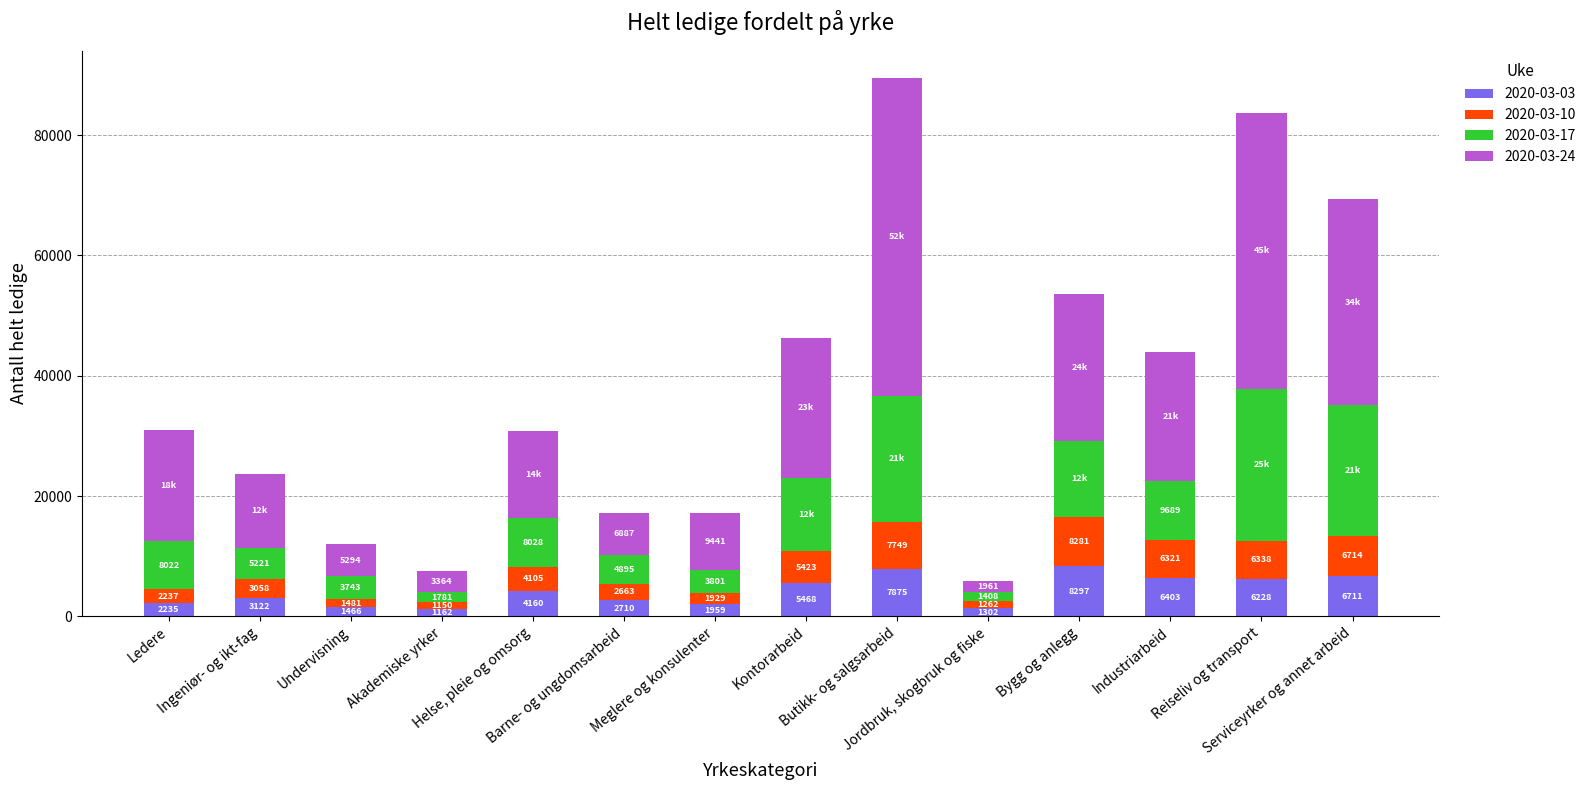

What is the lowest value of the 2020-03-03 series?

1162